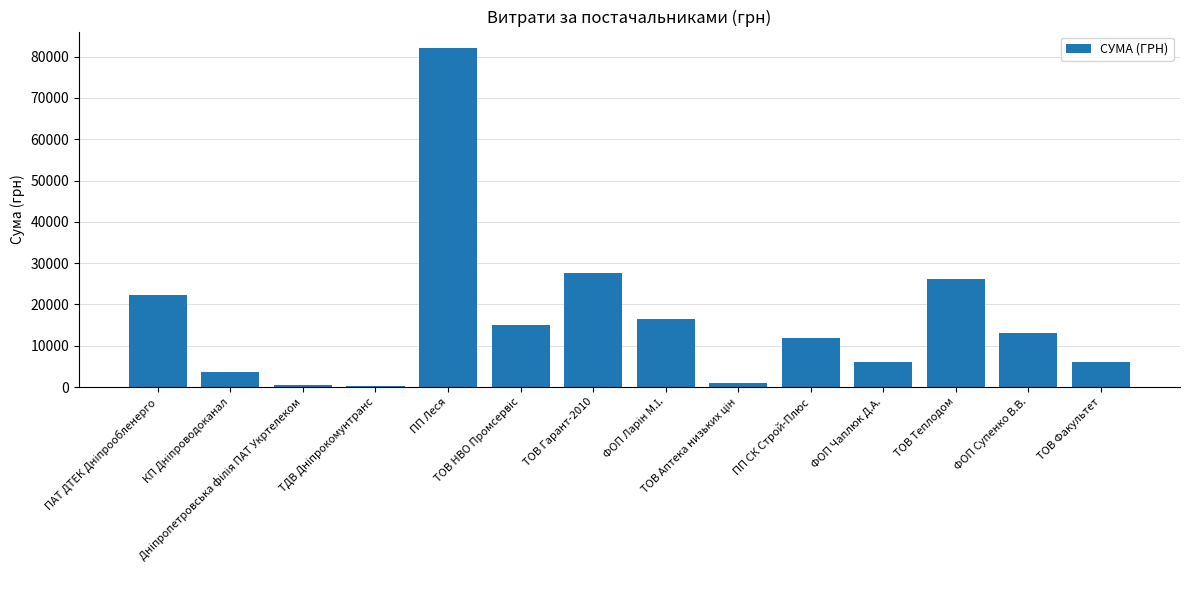

What is the maximum value shown in the chart?

81988.9